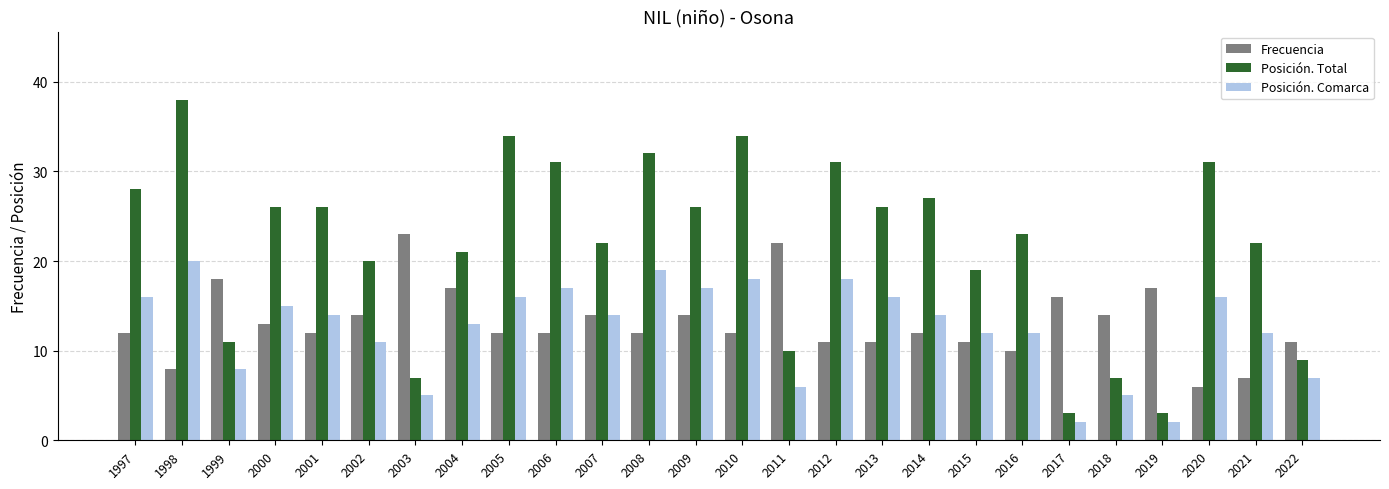

At which category does the chart reach its peak across all series?

1998